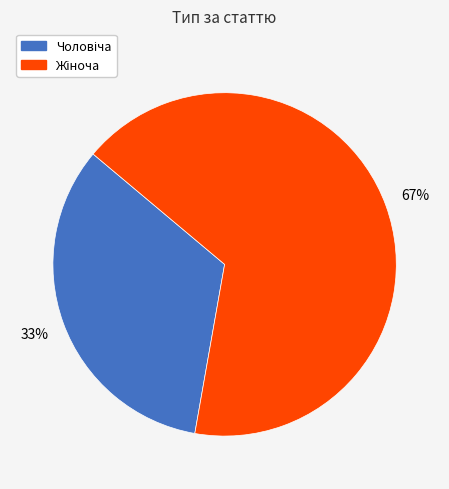

Is there any slice that represents more than half of the pie?

Yes